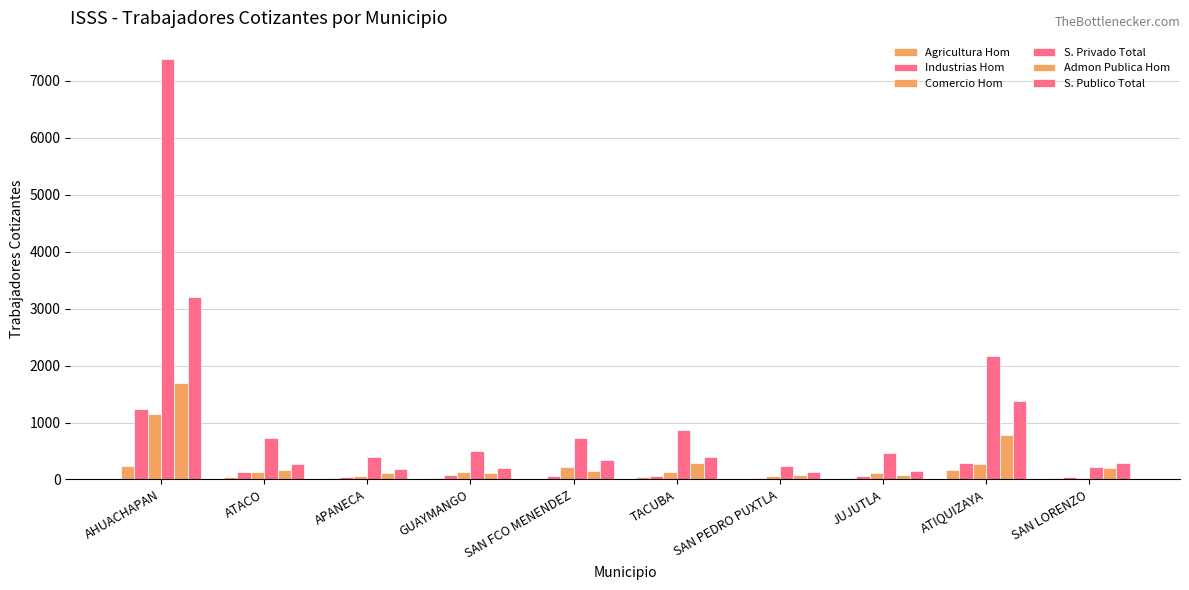

Which series changed the most between GUAYMANGO and SAN LORENZO?

S. Privado Total